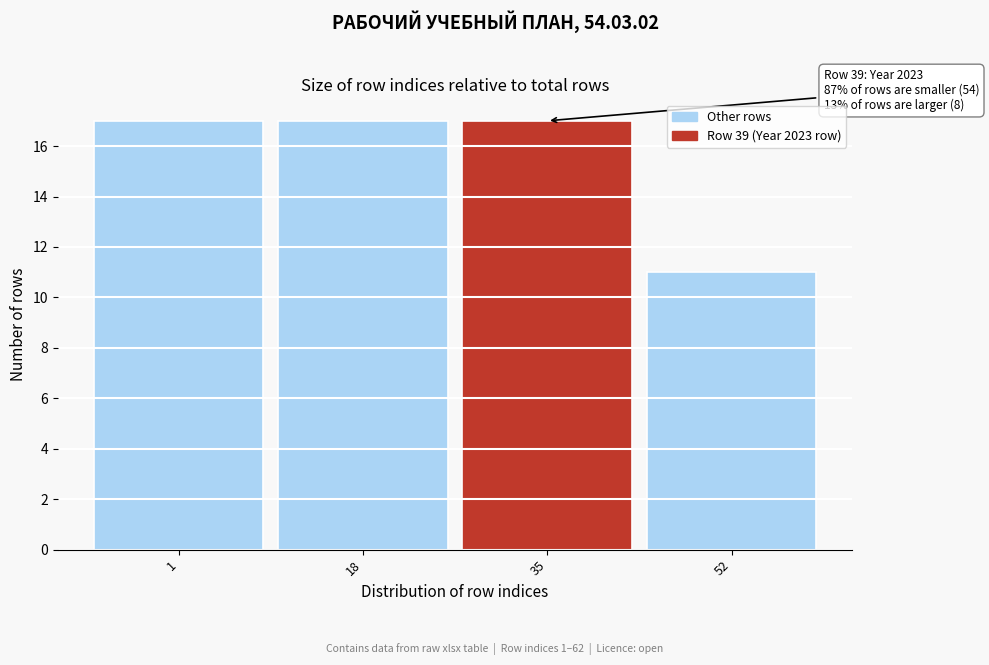

Reading left to right, what are all the values shown in this chart?

1=17	18=17	35=17	52=11